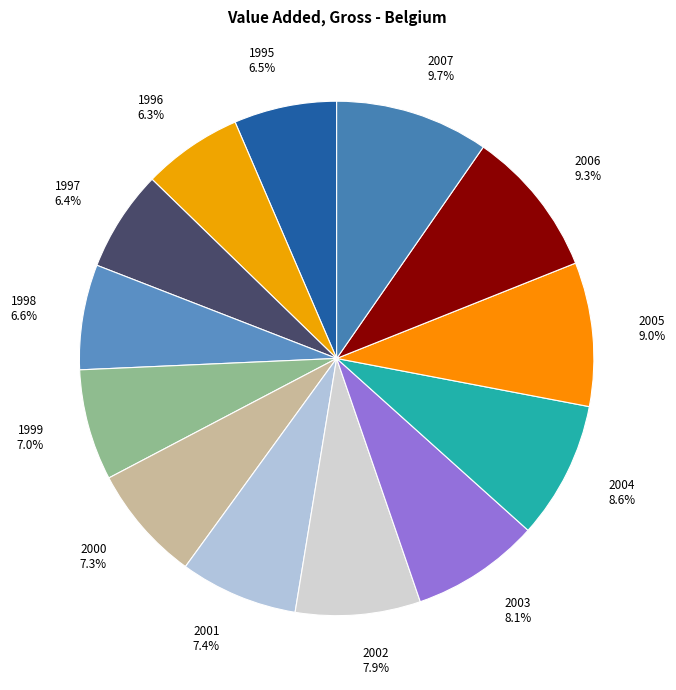

Between 1997 6.4% and 2005 9.0%, which is larger?

2005 9.0%